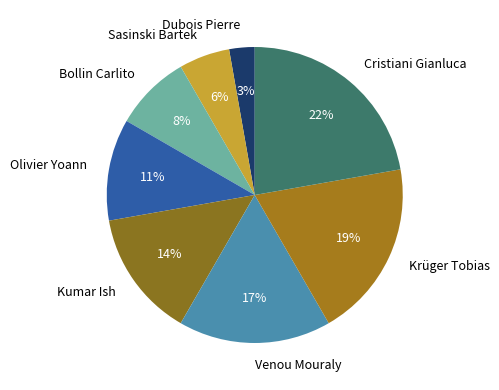

What is the ratio of the value at Bollin Carlito to the value at Cristiani Gianluca?

0.4